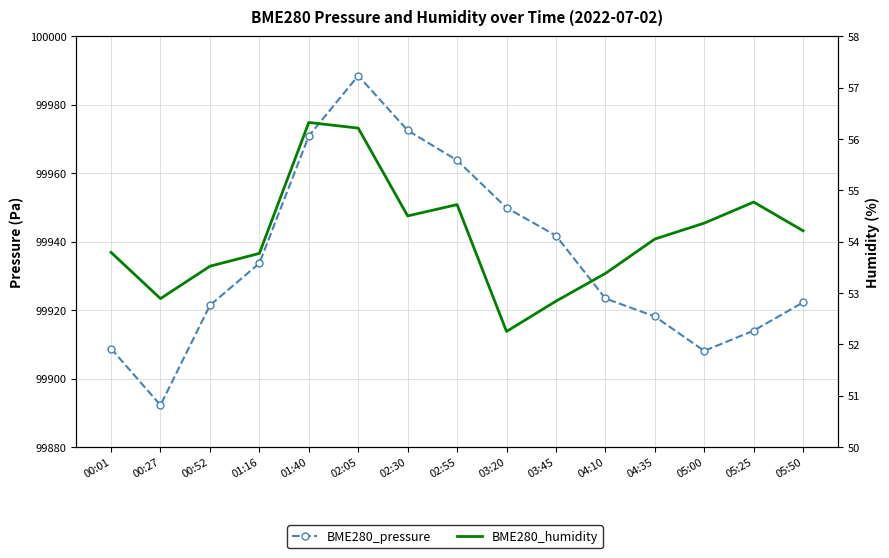

What are all the series names shown in the legend?

BME280_pressure, BME280_humidity